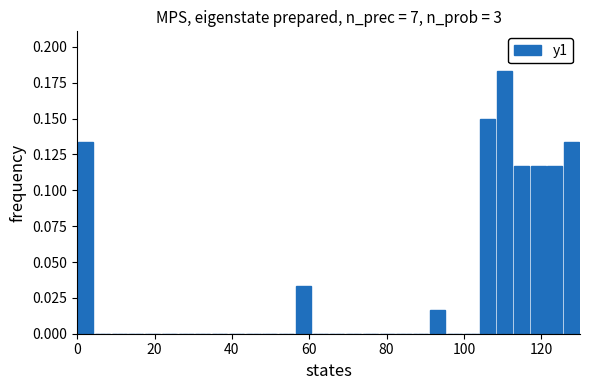

Read against the x-axis, roughly where is the centre of the tallest bar?

110